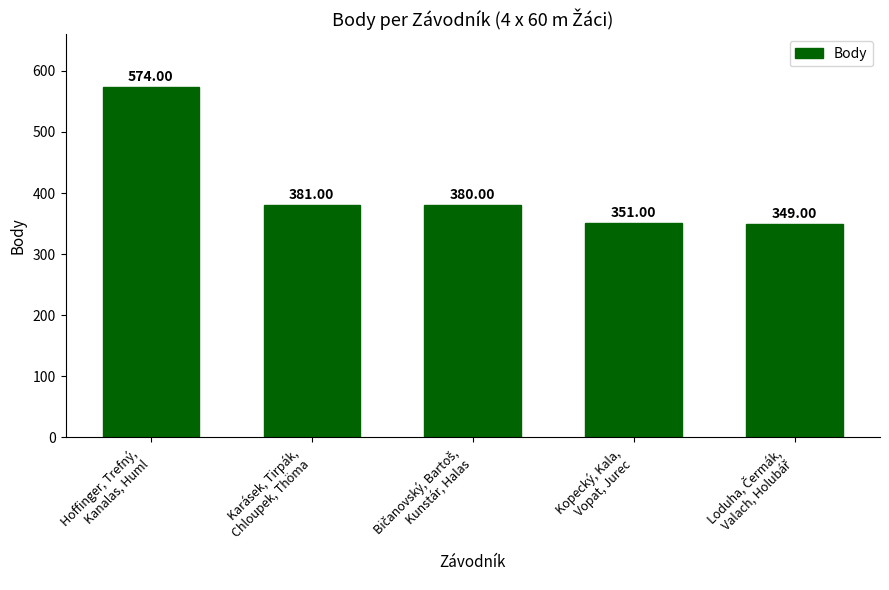

Read the value at Hoffinger, Trefný,
Kanalas, Huml, to the nearest 50.

550